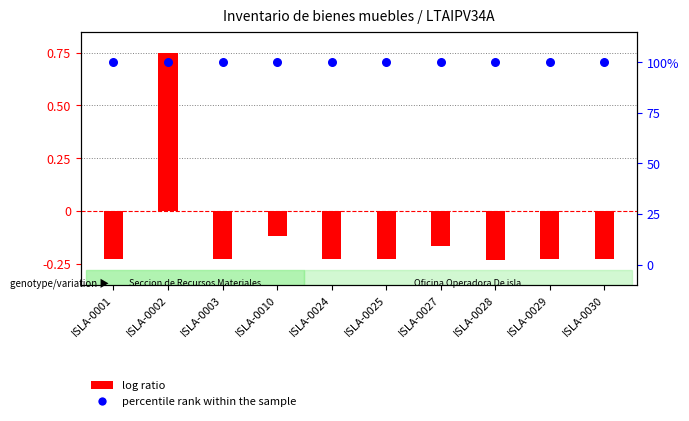

Which series has the largest total across all categories?

percentile rank within the sample